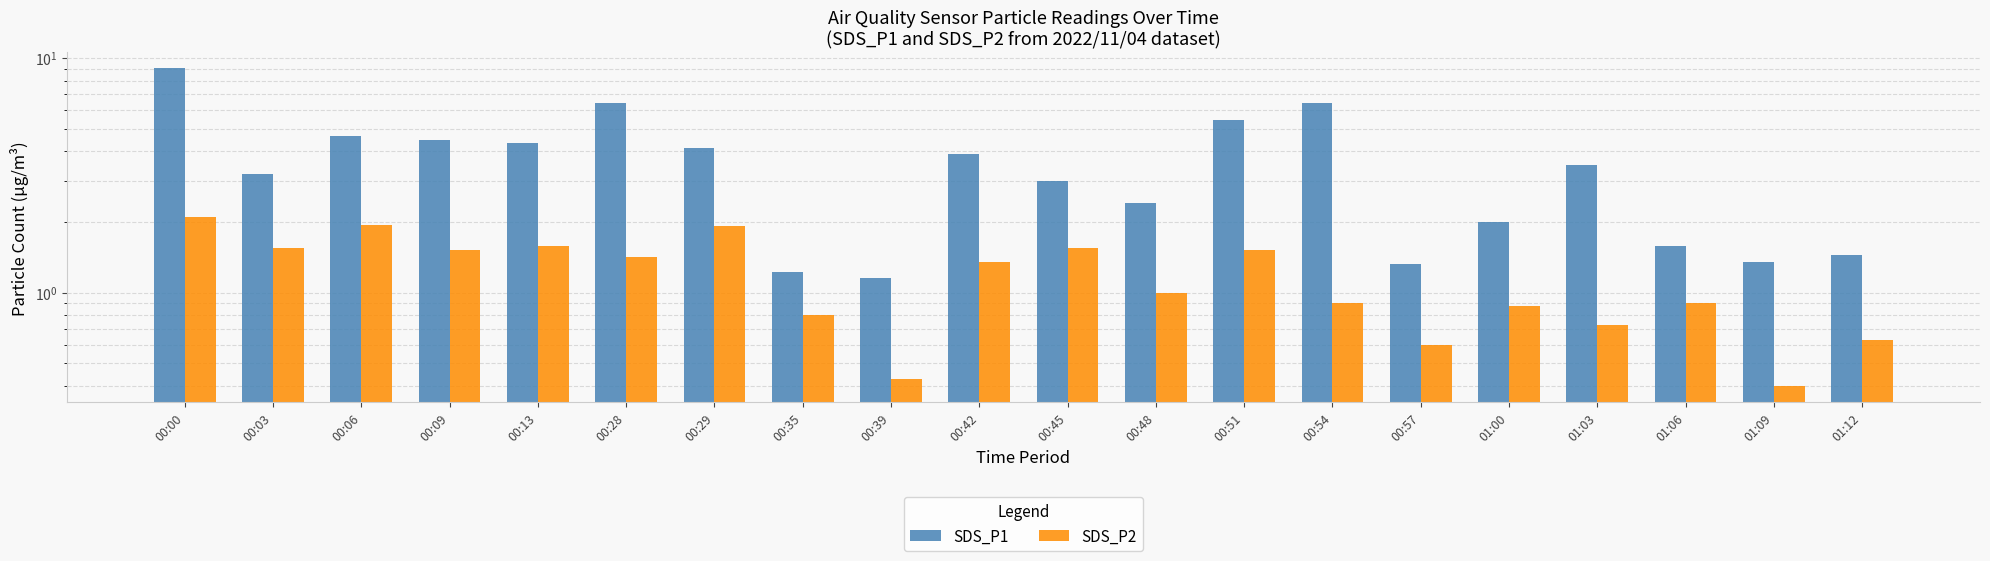

Between 00:29 and 01:12, which is larger?

00:29